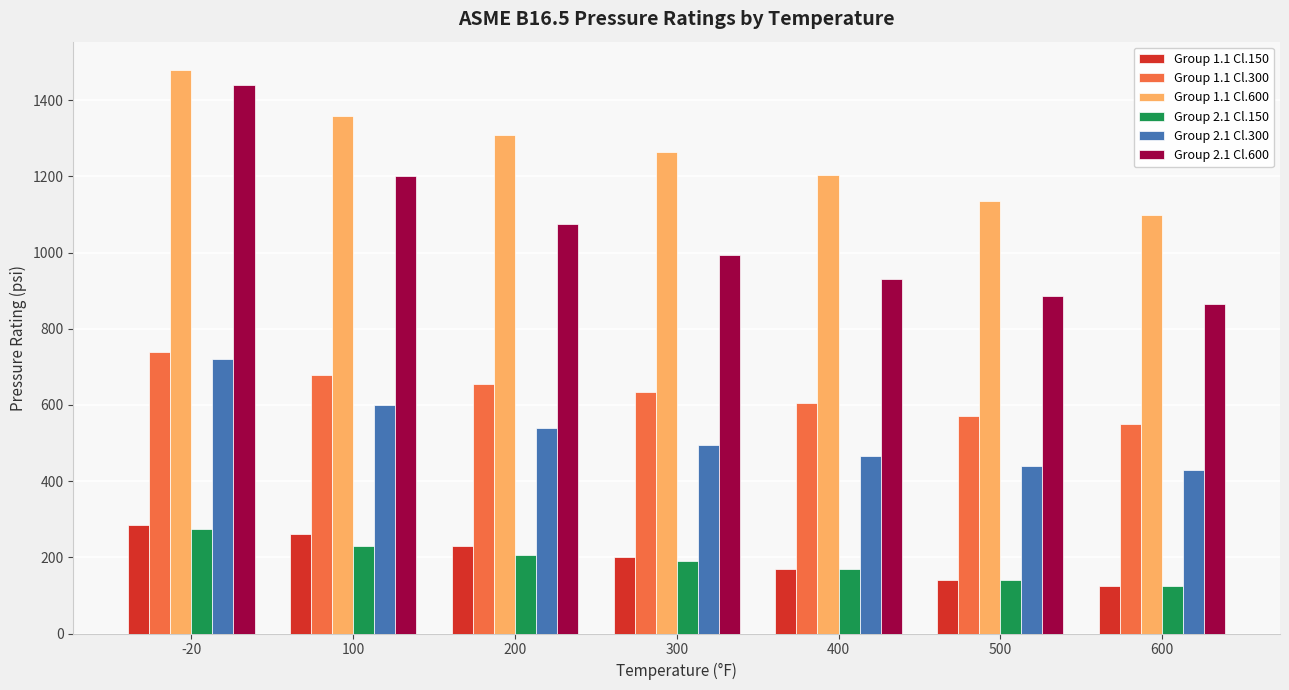

What is the smallest value displayed?

125